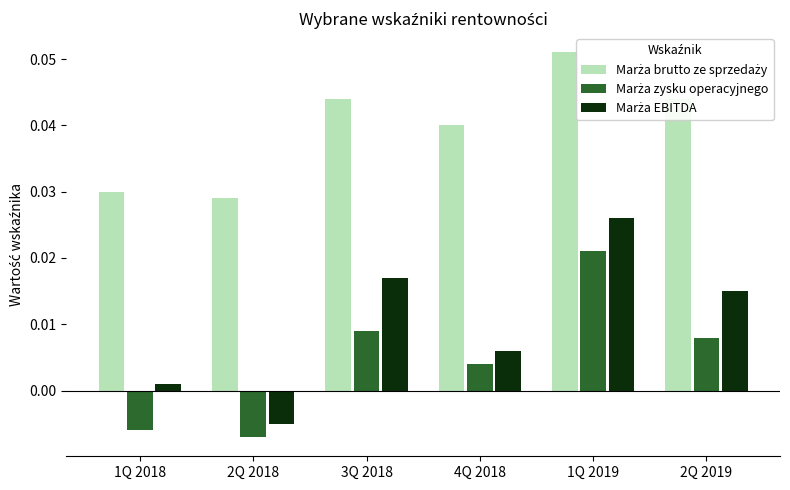

What is the maximum value shown in the chart?

0.1